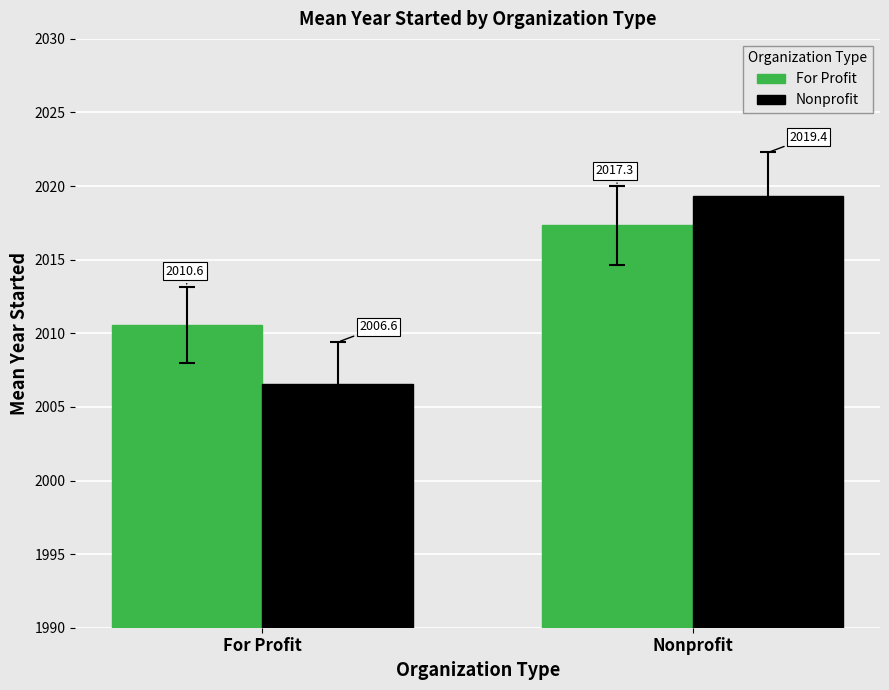

How many values in the Nonprofit series are below 2019?

1